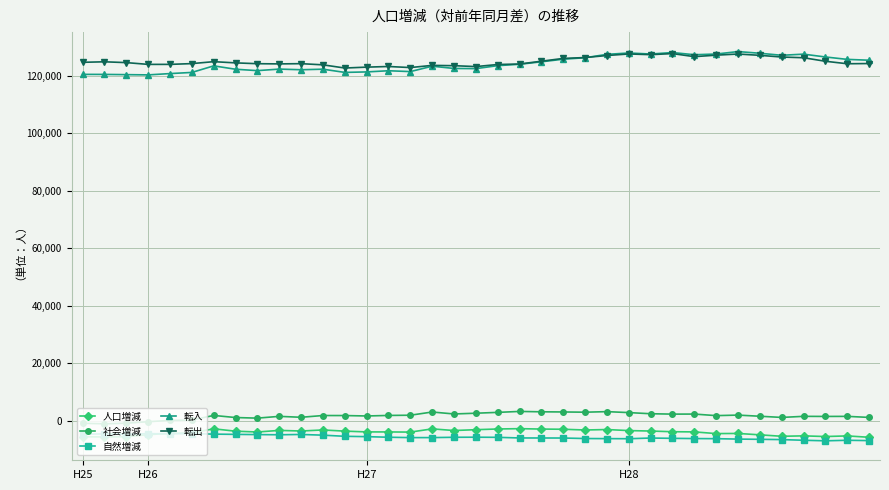

True or false: 社会増減 and 人口増減 intersect in this chart.

False